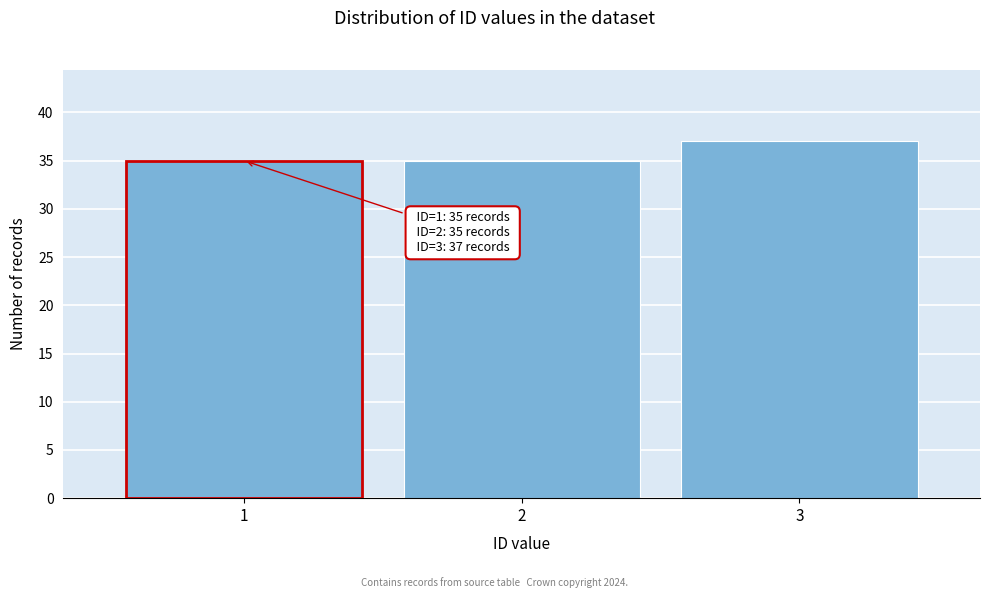

Reading right to left, extract all data points from this chart.

37	35	35